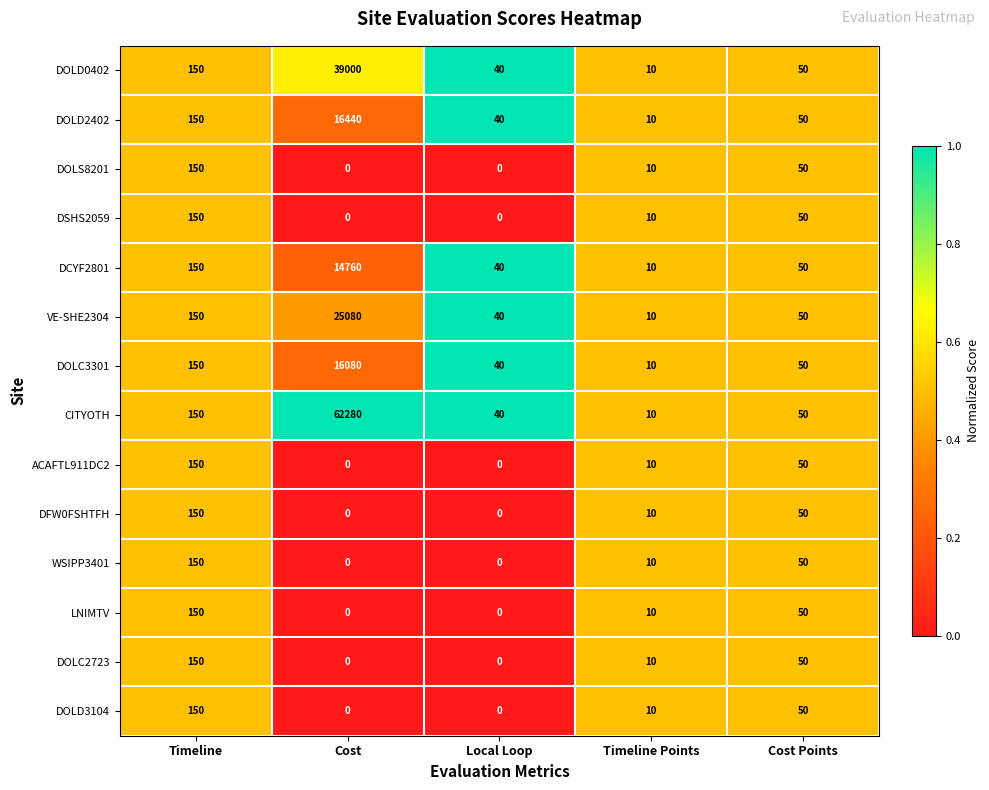

The value of DOLD0402 at Timeline is 66. True or false?

False